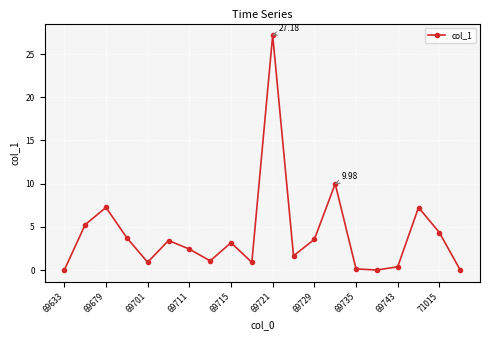

What is the difference between the maximum and minimum values?

27.2